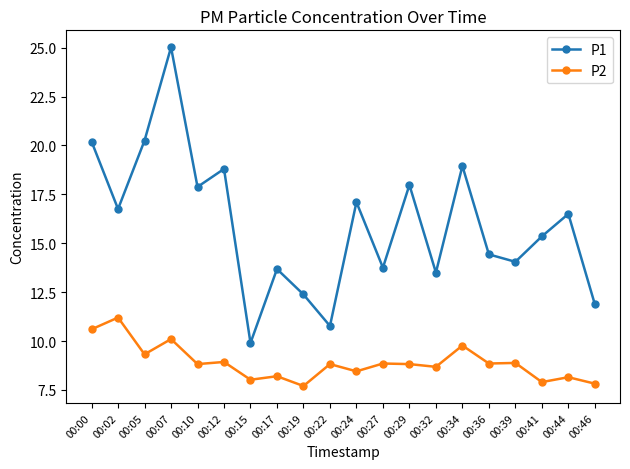

At which category is the sum across all series the highest?

00:07